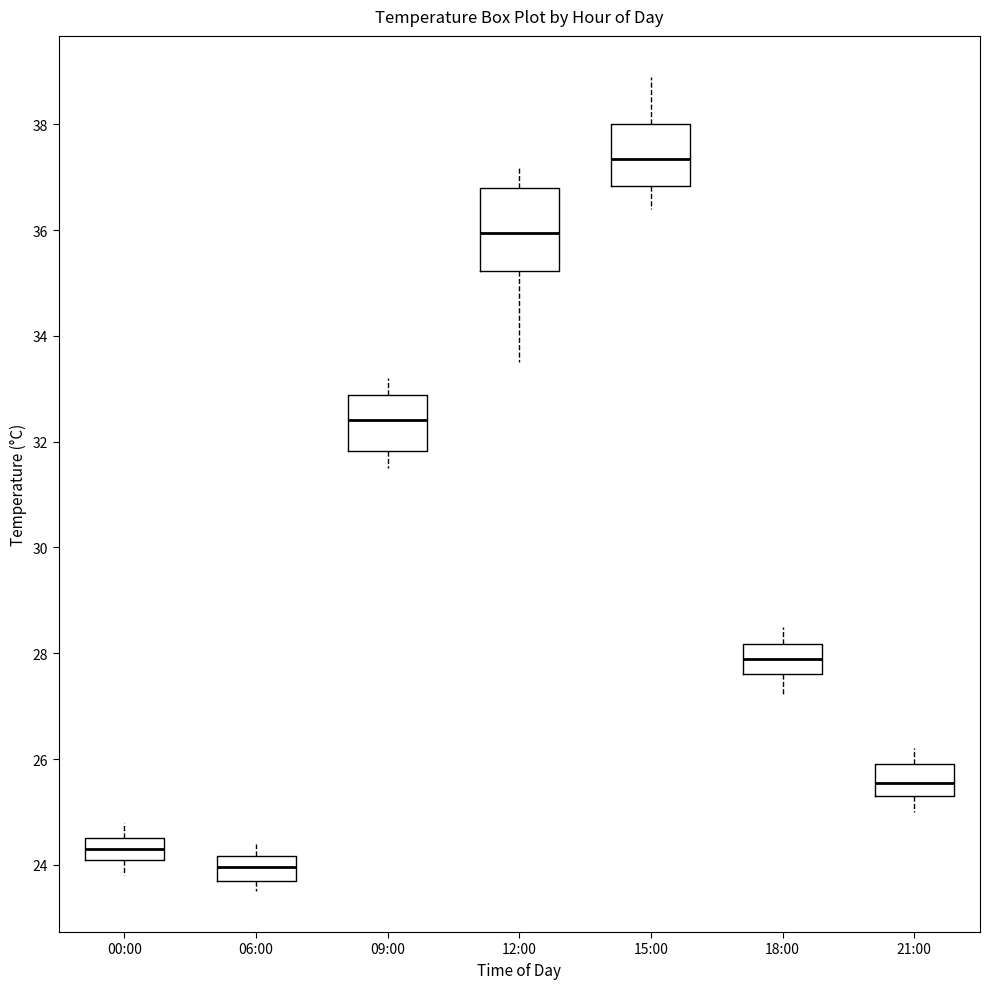

Where is the upper edge of the box for 00:00 on the y-axis? The values are not printed on the chart, so give them approximately, as read against the axis.

24.6